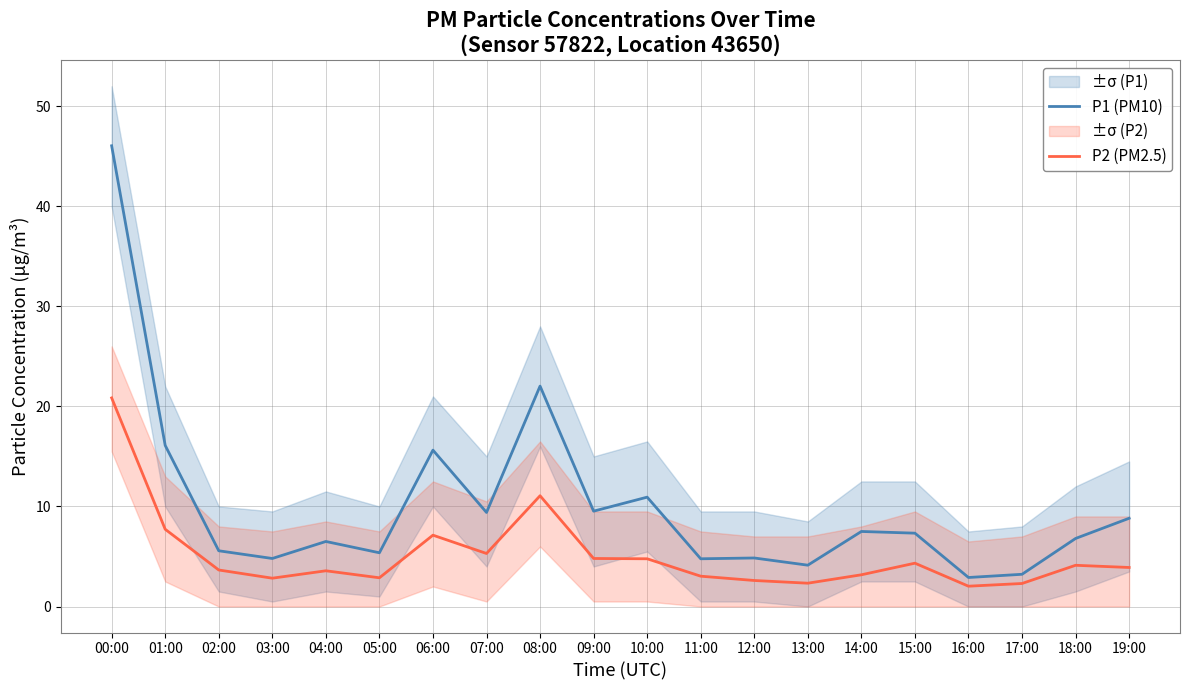

Is the value of P2 (PM2.5) at 11:00 greater than the value of P1 (PM10) at 11:00?

No